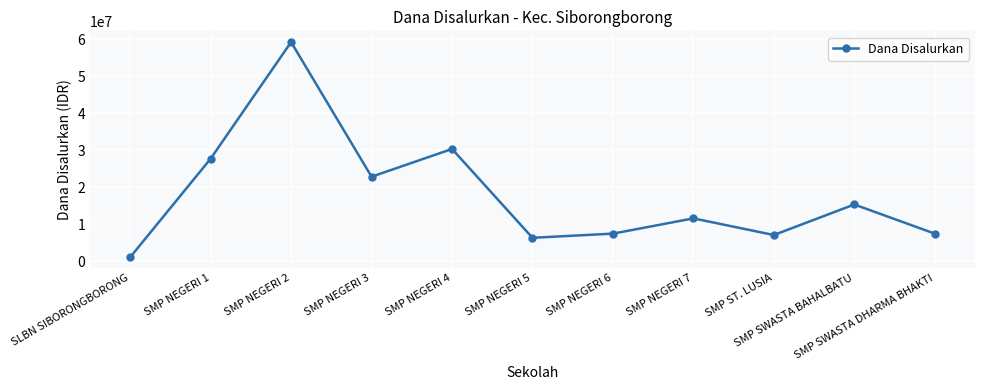

How many interior local peaks (higher than both neighbors) does the data have?

4